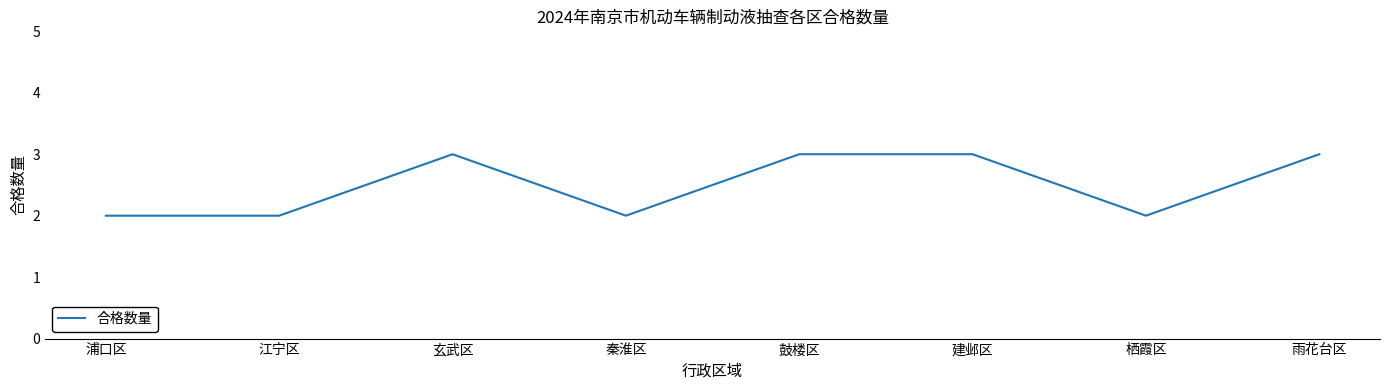

Between 鼓楼区 and 江宁区, which is larger?

鼓楼区